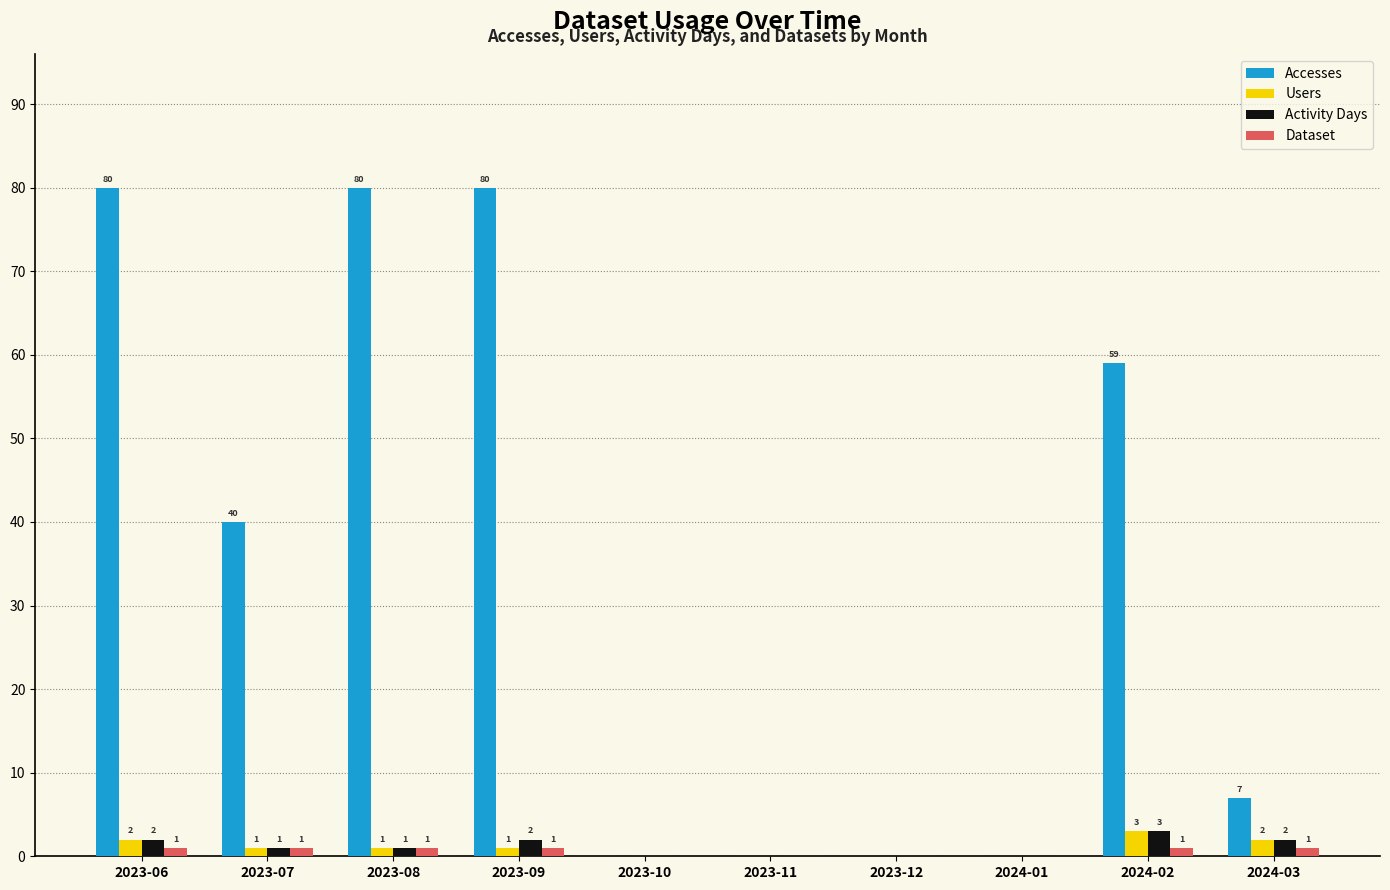

What is the approximate value of Users at 2024-02?

3